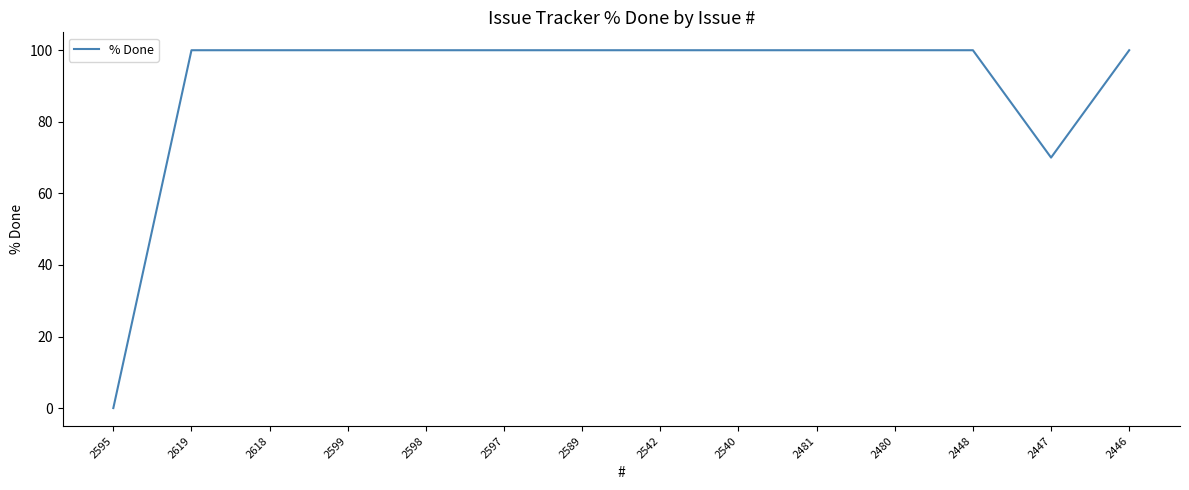

What is the greatest value displayed?

100